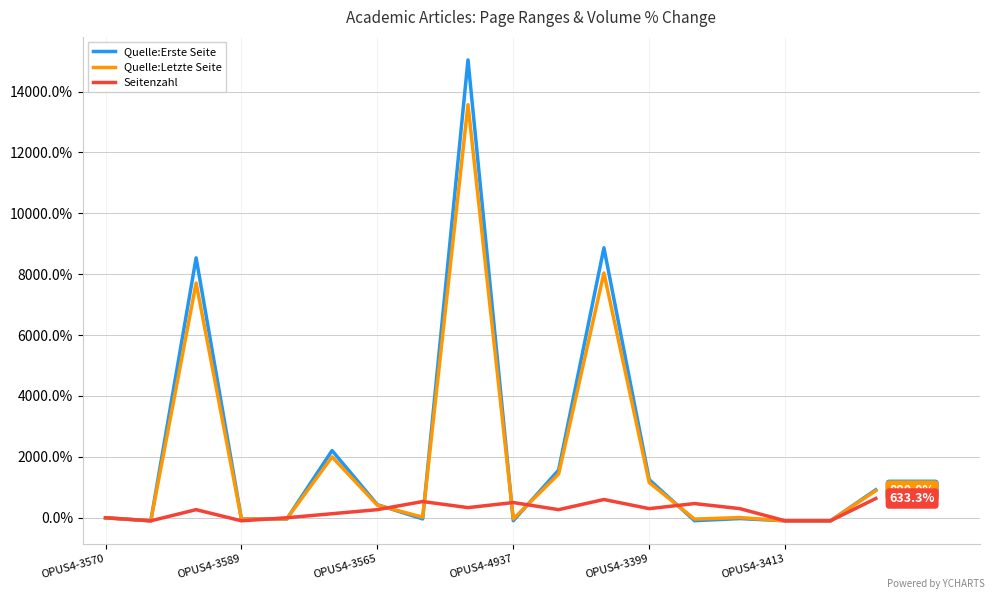

Which series has the largest range (max minus min)?

Quelle:Erste Seite